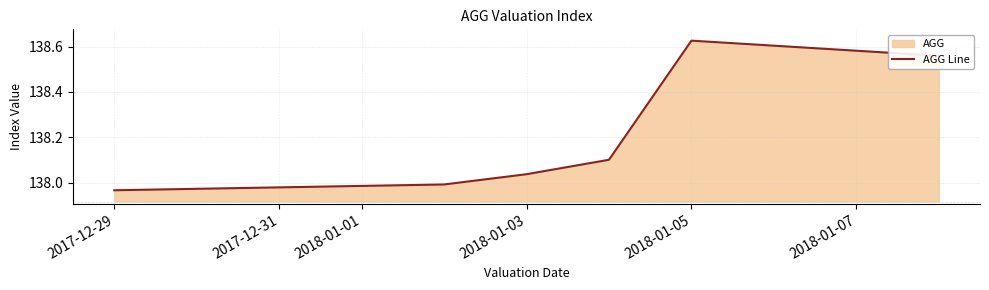

What position from the right is 2017-12-29?

6